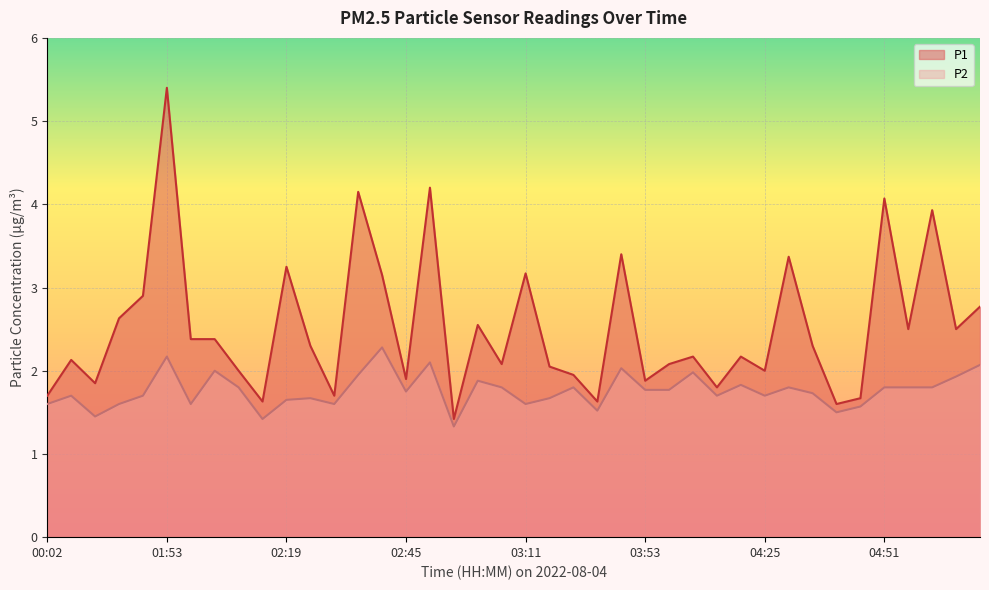

Which series changed the most between 00:17 and 03:00?

P2